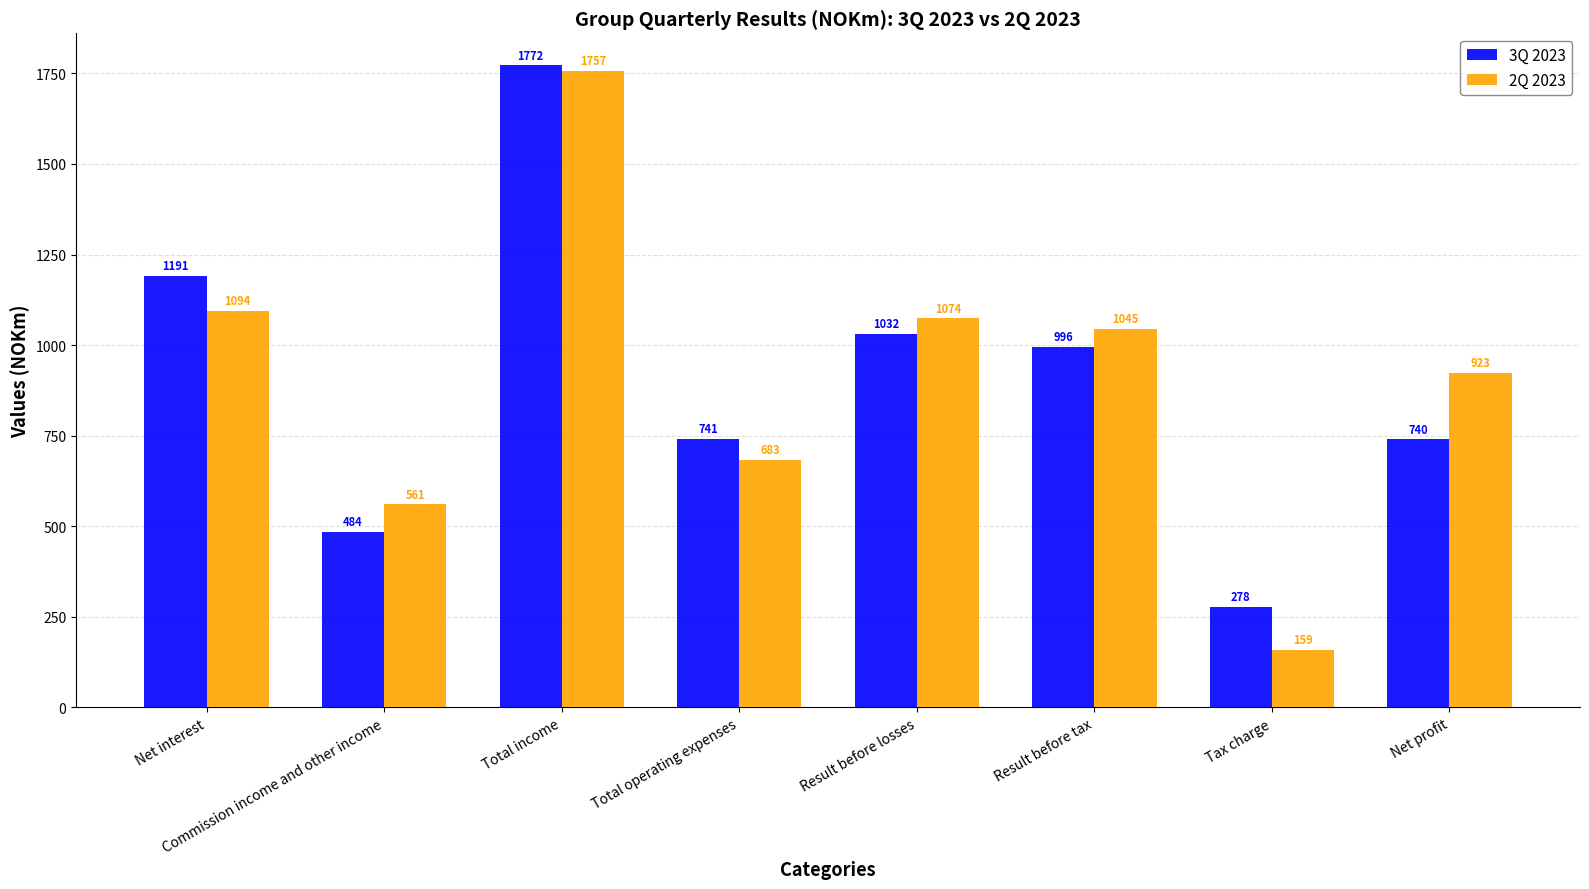

At how many categories does at least one series exceed 1407?

1